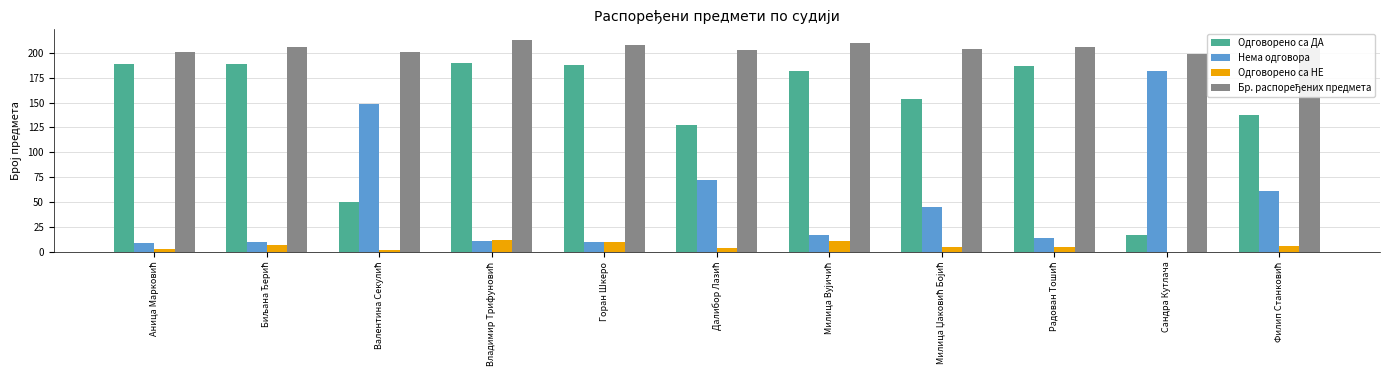

What is the sum of all Одговорено са ДА values?

1611